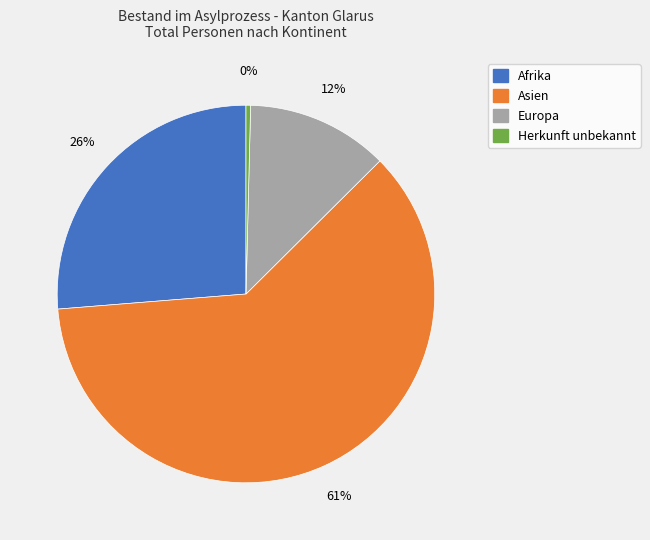

Does any single category account for the majority?

Yes